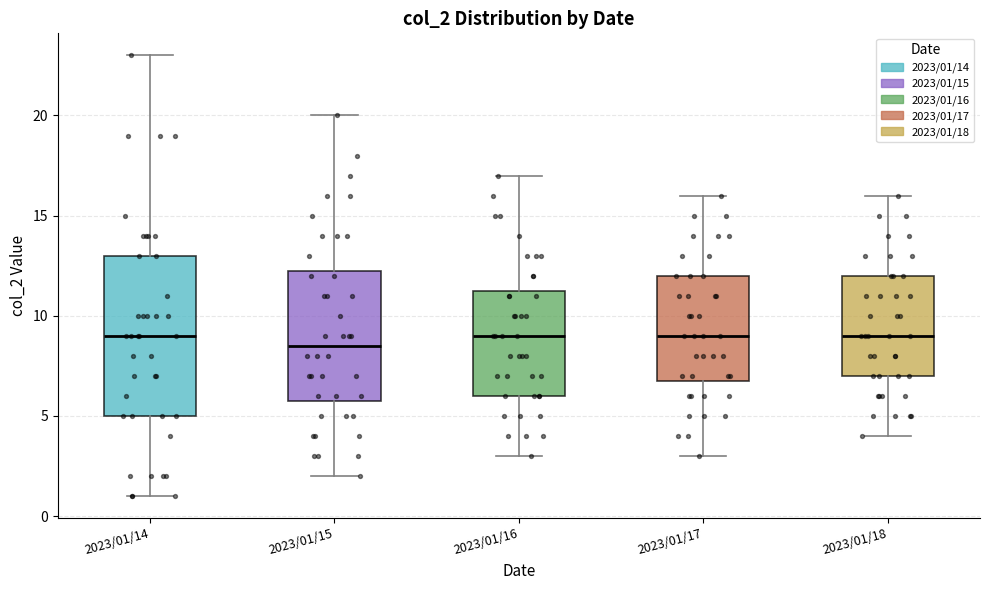

Comparing the boxes themselves (not the whiskers), which one is the tallest?

2023/01/14